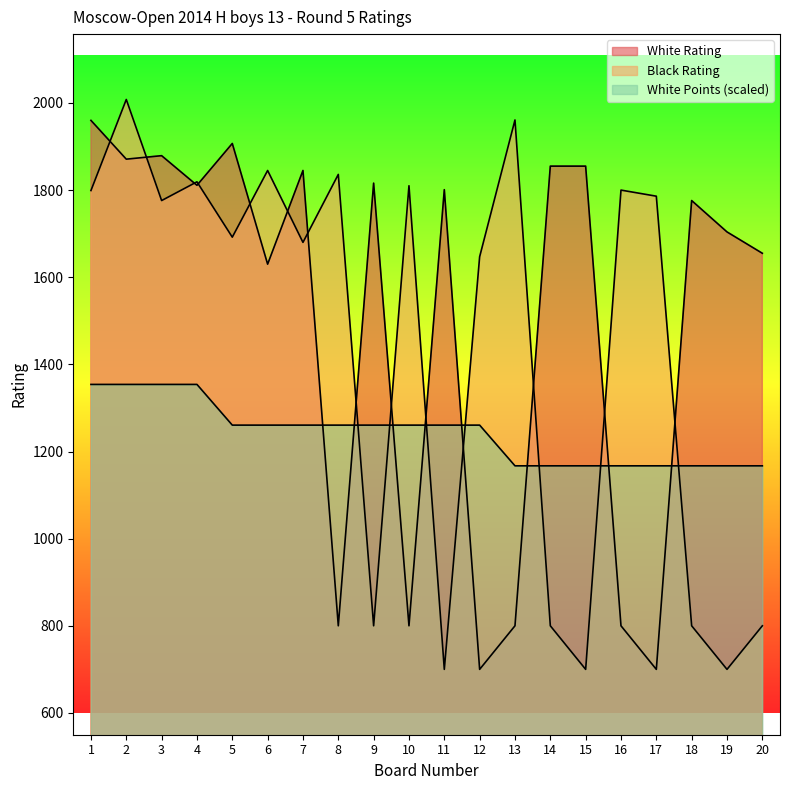

Which category has the lowest value across all series?

12